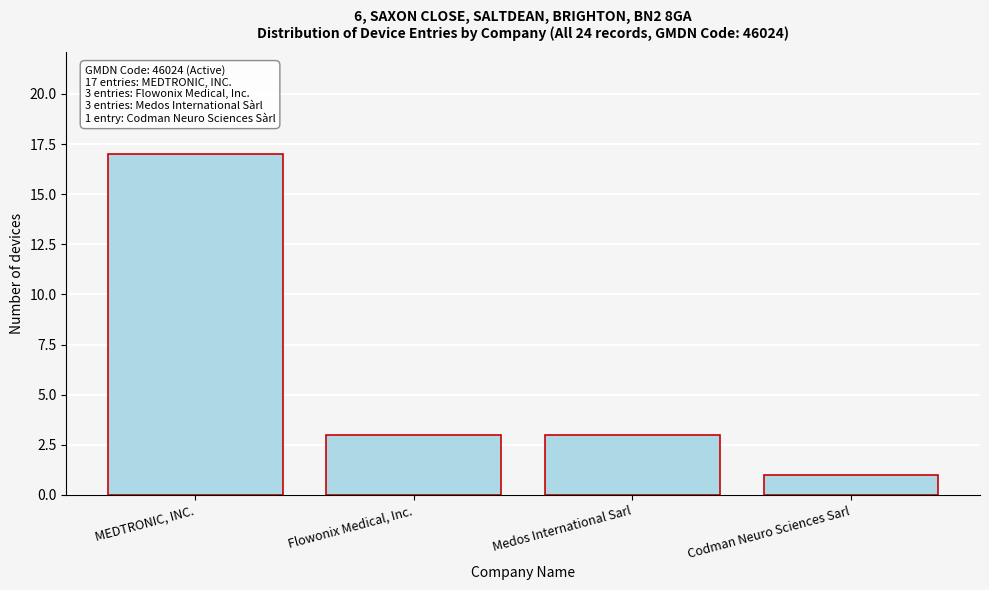

Reading left to right, extract all data points from this chart.

MEDTRONIC, INC.=17	Flowonix Medical, Inc.=3	Medos International Sarl=3	Codman Neuro Sciences Sarl=1